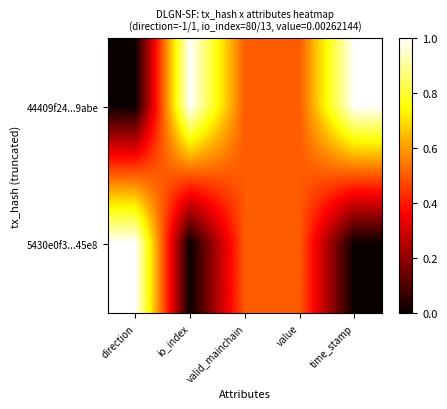

At which category is the sum across all series the highest?

direction